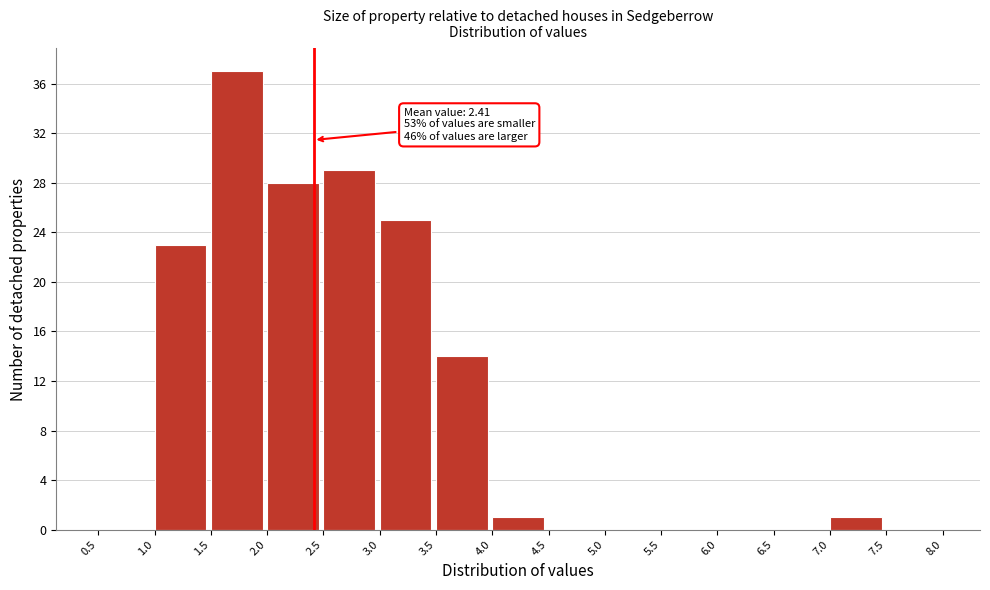

Over which range of the x-axis is the bar tallest?

1.5 to 2.0